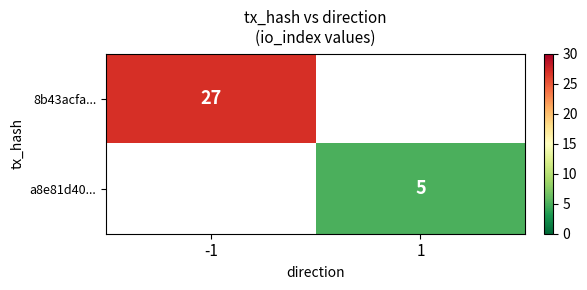

What is the smallest value displayed?

5.0